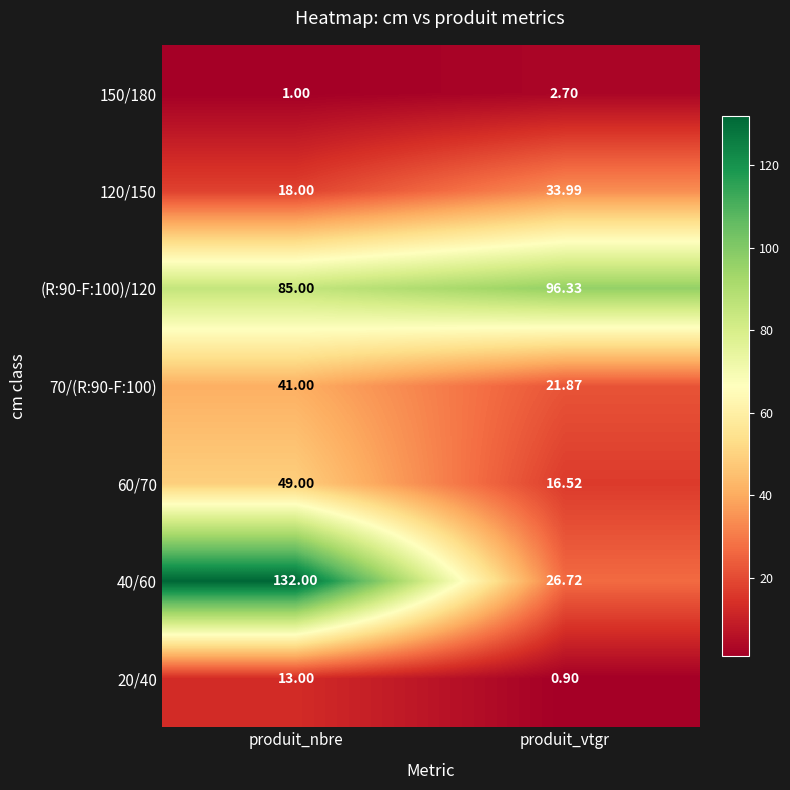

Which category has the highest value across all series?

produit_nbre